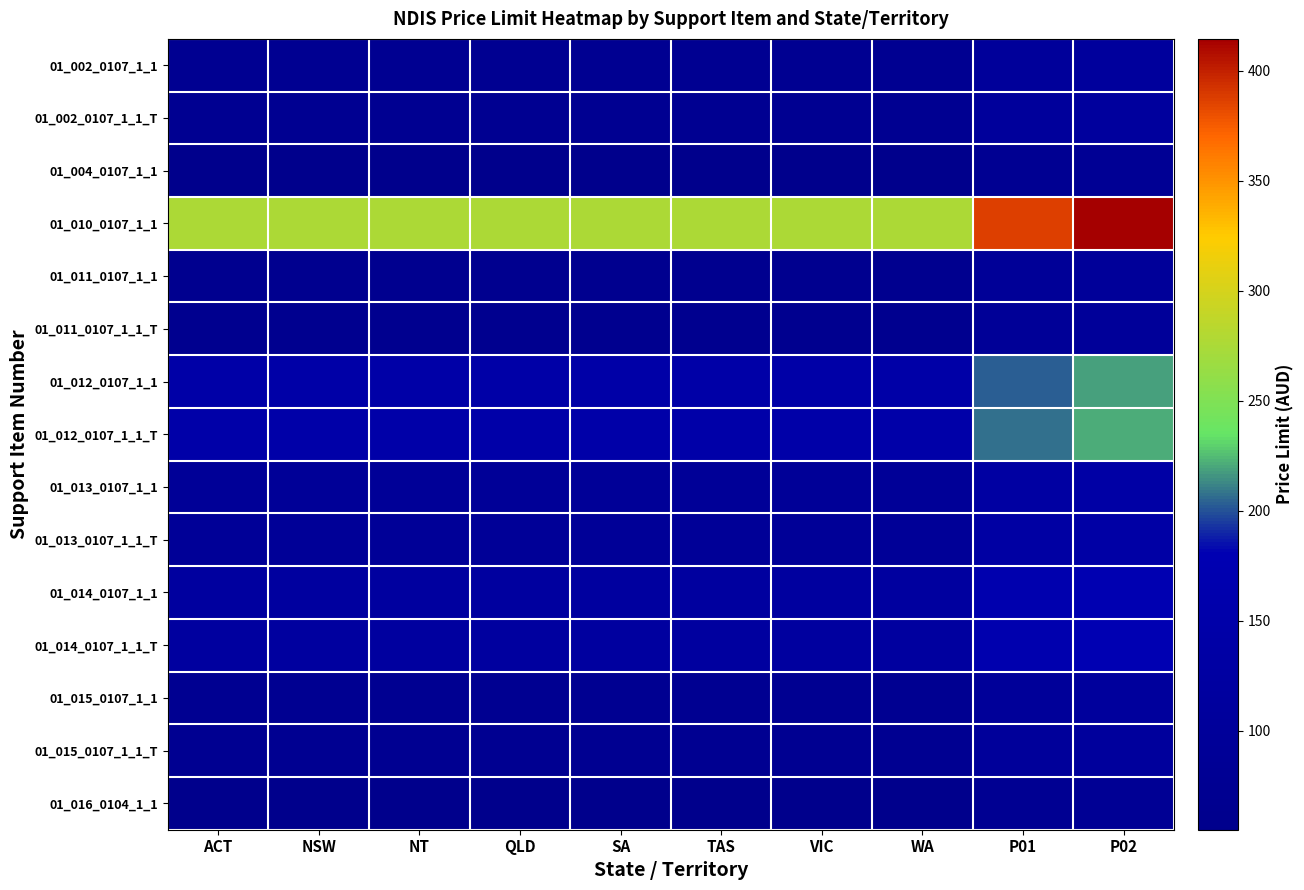

Which series changed the most between QLD and WA?

01_002_0107_1_1